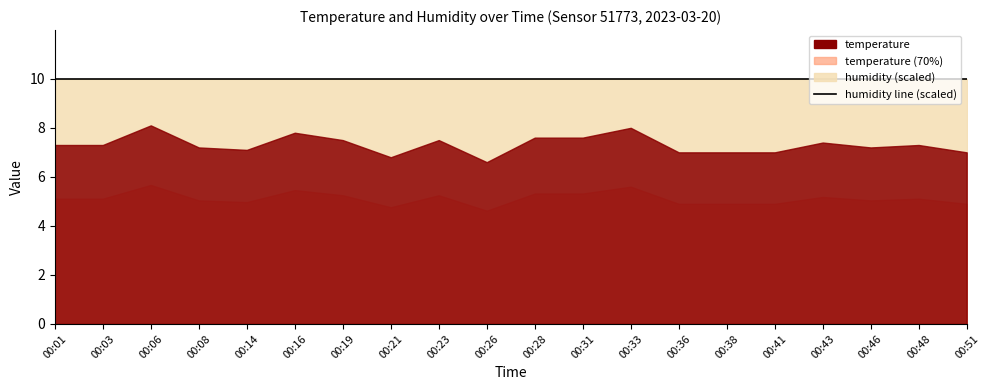

What is the sum of all humidity values?

1998.0